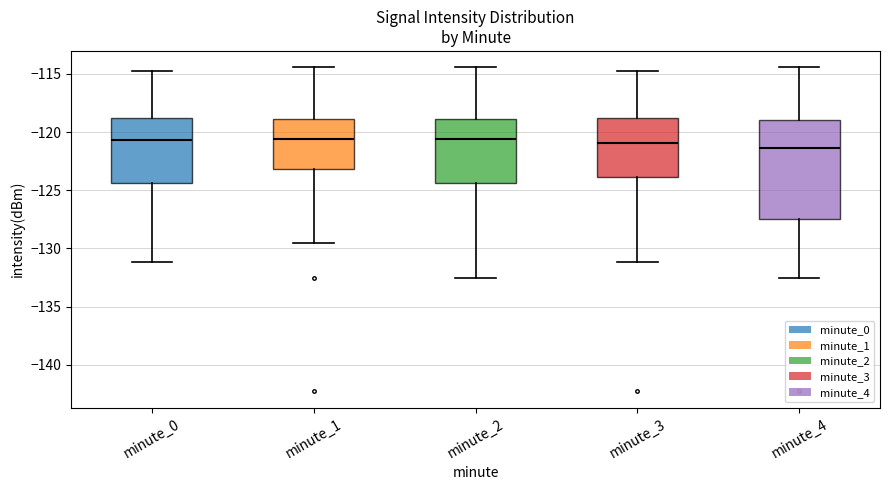

Reading left to right, read every box against the y-axis: the position of its median line, the range the box covers, and the ends of its whiskers. The values are not printed on the chart, so give them approximately, as read against the axis.

minute_0: median -120.5, box -124.5 to -119.0, whiskers -131.0 to -115.0
minute_1: median -120.5, box -123.0 to -119.0, whiskers -129.5 to -114.5
minute_2: median -120.5, box -124.5 to -119.0, whiskers -132.5 to -114.5
minute_3: median -121.0, box -124.0 to -119.0, whiskers -131.0 to -115.0
minute_4: median -121.5, box -127.5 to -119.0, whiskers -132.5 to -114.5